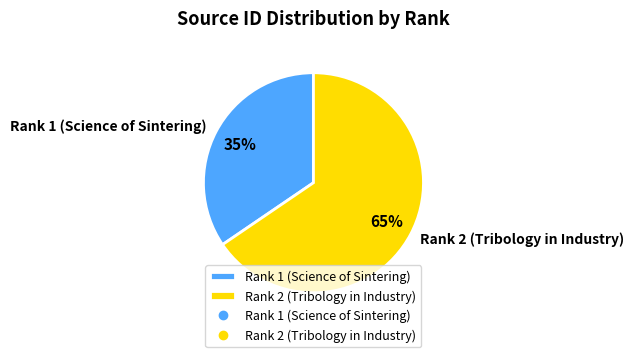

To the nearest percent, what is the combined percentage of Rank 2 (Tribology in Industry) and Rank 1 (Science of Sintering)?

100%